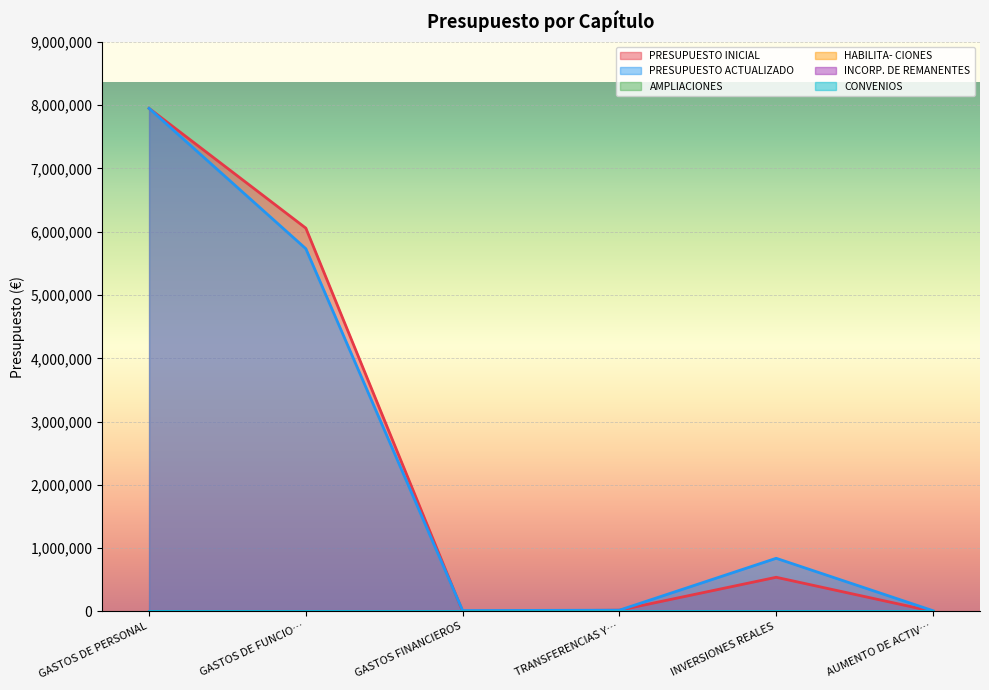

What is the maximum value for PRESUPUESTO INICIAL?

7949532